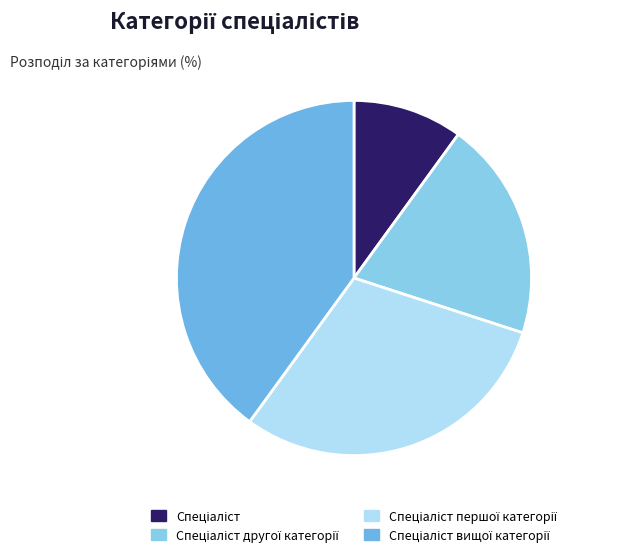

Rank the categories by value from lowest to highest.

Спеціаліст, Спеціаліст другої категорії, Спеціаліст першої категорії, Спеціаліст вищої категорії